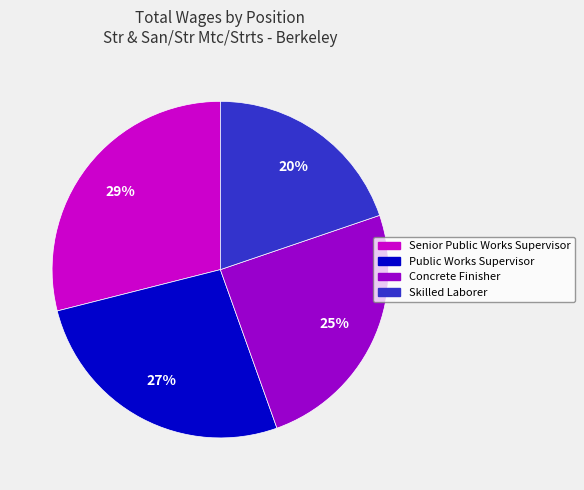

To the nearest percent, what portion does Senior Public Works Supervisor represent?

29%